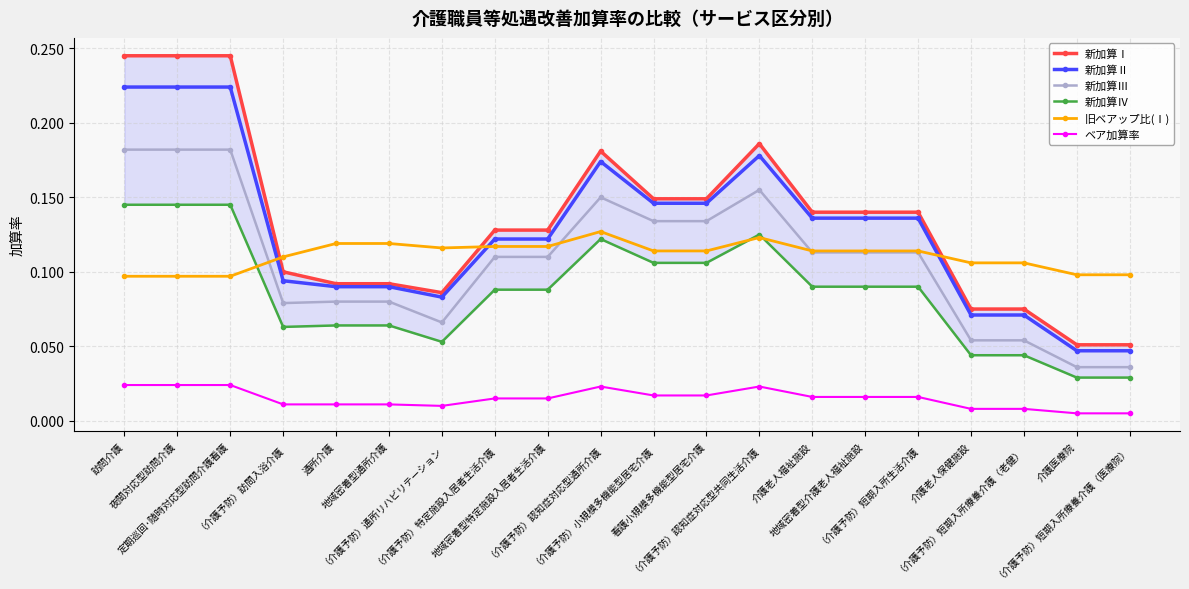

Reading left to right, what are all the values shown in this chart?

新加算Ⅰ: 訪問介護=0.2	夜間対応型訪問介護=0.2	定期巡回･随時対応型訪問介護看護=0.2	（介護予防）訪問入浴介護=0.1	通所介護=0.1	地域密着型通所介護=0.1	（介護予防）通所リハビリテーション=0.1	（介護予防）特定施設入居者生活介護=0.1	地域密着型特定施設入居者生活介護=0.1	（介護予防）認知症対応型通所介護=0.2	（介護予防）小規模多機能型居宅介護=0.1	看護小規模多機能型居宅介護=0.1	（介護予防）認知症対応型共同生活介護=0.2	介護老人福祉施設=0.1	地域密着型介護老人福祉施設=0.1	（介護予防）短期入所生活介護=0.1	介護老人保健施設=0.1	（介護予防）短期入所療養介護（老健）=0.1	介護医療院=0.1	（介護予防）短期入所療養介護（医療院）=0.1
新加算Ⅱ: 訪問介護=0.2	夜間対応型訪問介護=0.2	定期巡回･随時対応型訪問介護看護=0.2	（介護予防）訪問入浴介護=0.1	通所介護=0.1	地域密着型通所介護=0.1	（介護予防）通所リハビリテーション=0.1	（介護予防）特定施設入居者生活介護=0.1	地域密着型特定施設入居者生活介護=0.1	（介護予防）認知症対応型通所介護=0.2	（介護予防）小規模多機能型居宅介護=0.1	看護小規模多機能型居宅介護=0.1	（介護予防）認知症対応型共同生活介護=0.2	介護老人福祉施設=0.1	地域密着型介護老人福祉施設=0.1	（介護予防）短期入所生活介護=0.1	介護老人保健施設=0.1	（介護予防）短期入所療養介護（老健）=0.1	介護医療院=0.0	（介護予防）短期入所療養介護（医療院）=0.0
新加算Ⅲ: 訪問介護=0.2	夜間対応型訪問介護=0.2	定期巡回･随時対応型訪問介護看護=0.2	（介護予防）訪問入浴介護=0.1	通所介護=0.1	地域密着型通所介護=0.1	（介護予防）通所リハビリテーション=0.1	（介護予防）特定施設入居者生活介護=0.1	地域密着型特定施設入居者生活介護=0.1	（介護予防）認知症対応型通所介護=0.1	（介護予防）小規模多機能型居宅介護=0.1	看護小規模多機能型居宅介護=0.1	（介護予防）認知症対応型共同生活介護=0.2	介護老人福祉施設=0.1	地域密着型介護老人福祉施設=0.1	（介護予防）短期入所生活介護=0.1	介護老人保健施設=0.1	（介護予防）短期入所療養介護（老健）=0.1	介護医療院=0.0	（介護予防）短期入所療養介護（医療院）=0.0
新加算Ⅳ: 訪問介護=0.1	夜間対応型訪問介護=0.1	定期巡回･随時対応型訪問介護看護=0.1	（介護予防）訪問入浴介護=0.1	通所介護=0.1	地域密着型通所介護=0.1	（介護予防）通所リハビリテーション=0.1	（介護予防）特定施設入居者生活介護=0.1	地域密着型特定施設入居者生活介護=0.1	（介護予防）認知症対応型通所介護=0.1	（介護予防）小規模多機能型居宅介護=0.1	看護小規模多機能型居宅介護=0.1	（介護予防）認知症対応型共同生活介護=0.1	介護老人福祉施設=0.1	地域密着型介護老人福祉施設=0.1	（介護予防）短期入所生活介護=0.1	介護老人保健施設=0.0	（介護予防）短期入所療養介護（老健）=0.0	介護医療院=0.0	（介護予防）短期入所療養介護（医療院）=0.0
旧ベアップ比(Ⅰ): 訪問介護=0.1	夜間対応型訪問介護=0.1	定期巡回･随時対応型訪問介護看護=0.1	（介護予防）訪問入浴介護=0.1	通所介護=0.1	地域密着型通所介護=0.1	（介護予防）通所リハビリテーション=0.1	（介護予防）特定施設入居者生活介護=0.1	地域密着型特定施設入居者生活介護=0.1	（介護予防）認知症対応型通所介護=0.1	（介護予防）小規模多機能型居宅介護=0.1	看護小規模多機能型居宅介護=0.1	（介護予防）認知症対応型共同生活介護=0.1	介護老人福祉施設=0.1	地域密着型介護老人福祉施設=0.1	（介護予防）短期入所生活介護=0.1	介護老人保健施設=0.1	（介護予防）短期入所療養介護（老健）=0.1	介護医療院=0.1	（介護予防）短期入所療養介護（医療院）=0.1
ベア加算率: 訪問介護=0.0	夜間対応型訪問介護=0.0	定期巡回･随時対応型訪問介護看護=0.0	（介護予防）訪問入浴介護=0.0	通所介護=0.0	地域密着型通所介護=0.0	（介護予防）通所リハビリテーション=0.0	（介護予防）特定施設入居者生活介護=0.0	地域密着型特定施設入居者生活介護=0.0	（介護予防）認知症対応型通所介護=0.0	（介護予防）小規模多機能型居宅介護=0.0	看護小規模多機能型居宅介護=0.0	（介護予防）認知症対応型共同生活介護=0.0	介護老人福祉施設=0.0	地域密着型介護老人福祉施設=0.0	（介護予防）短期入所生活介護=0.0	介護老人保健施設=0.0	（介護予防）短期入所療養介護（老健）=0.0	介護医療院=0.0	（介護予防）短期入所療養介護（医療院）=0.0